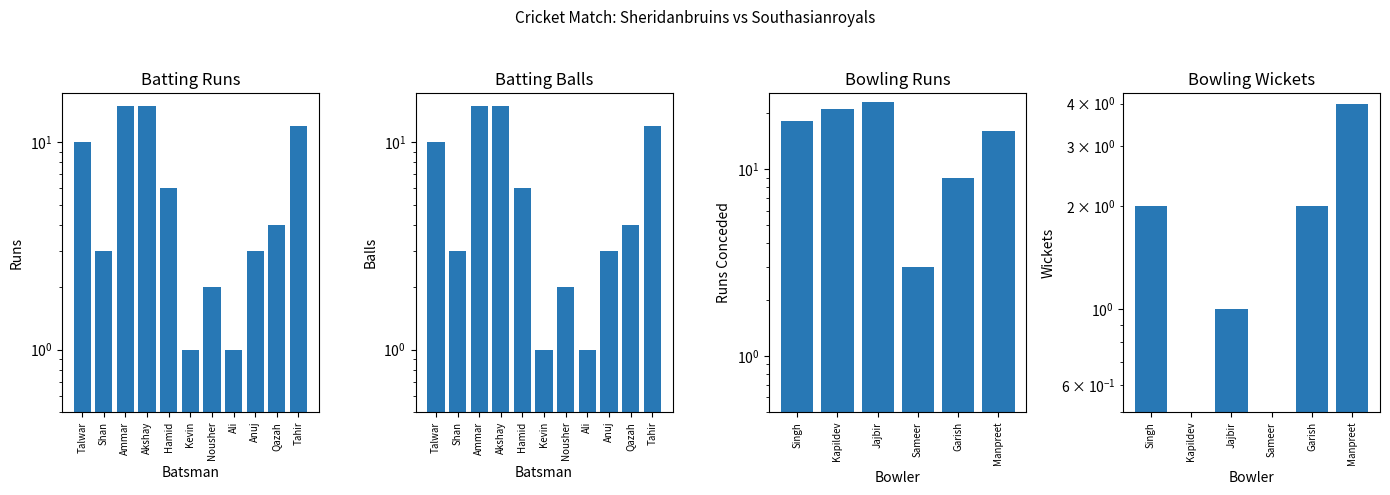

What is the minimum value shown in the chart?

1